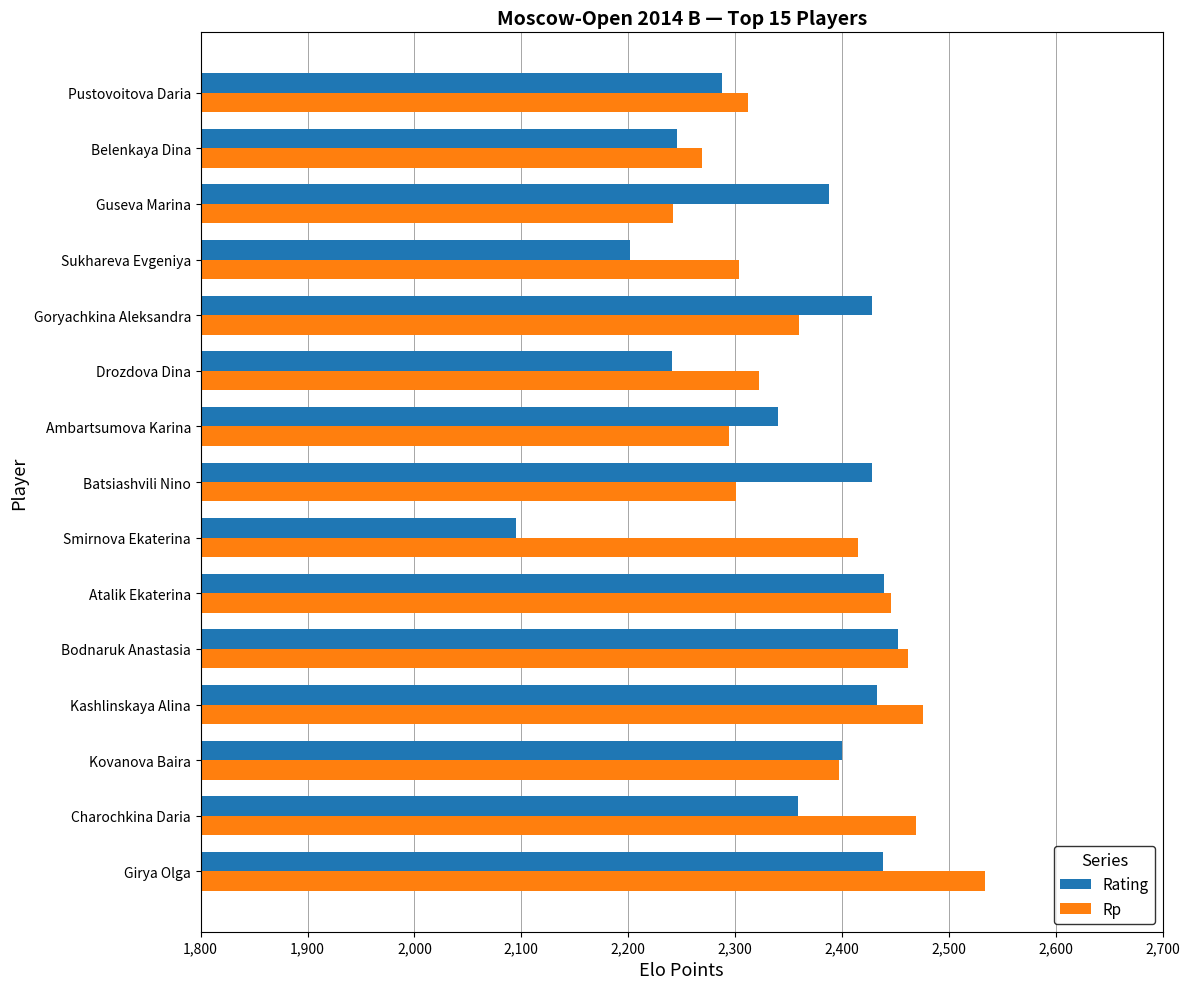

Where is Rating nearest to the value 2273?

Pustovoitova Daria